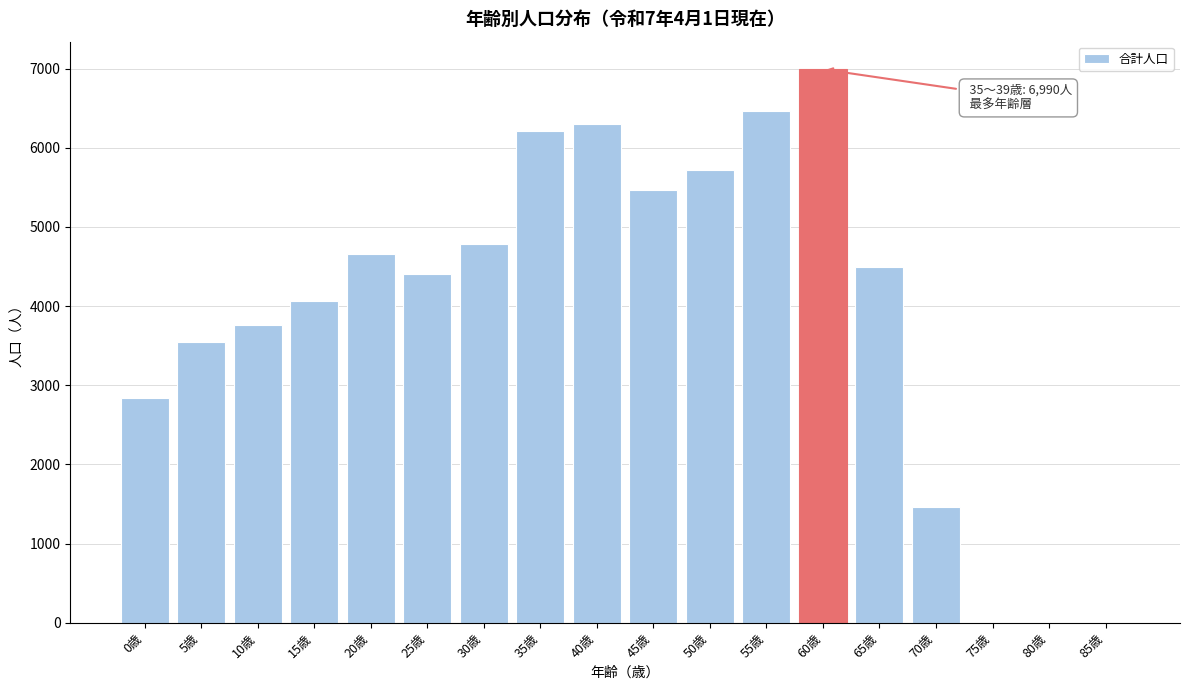

Reading left to right, transcribe all the data shown in this chart.

0歳=2841	5歳=3549	10歳=3759	15歳=4063	20歳=4662	25歳=4408	30歳=4780	35歳=6217	40歳=6299	45歳=5460	50歳=5723	55歳=6463	60歳=6990	65歳=4488	70歳=1462	75歳=0	80歳=0	85歳=0